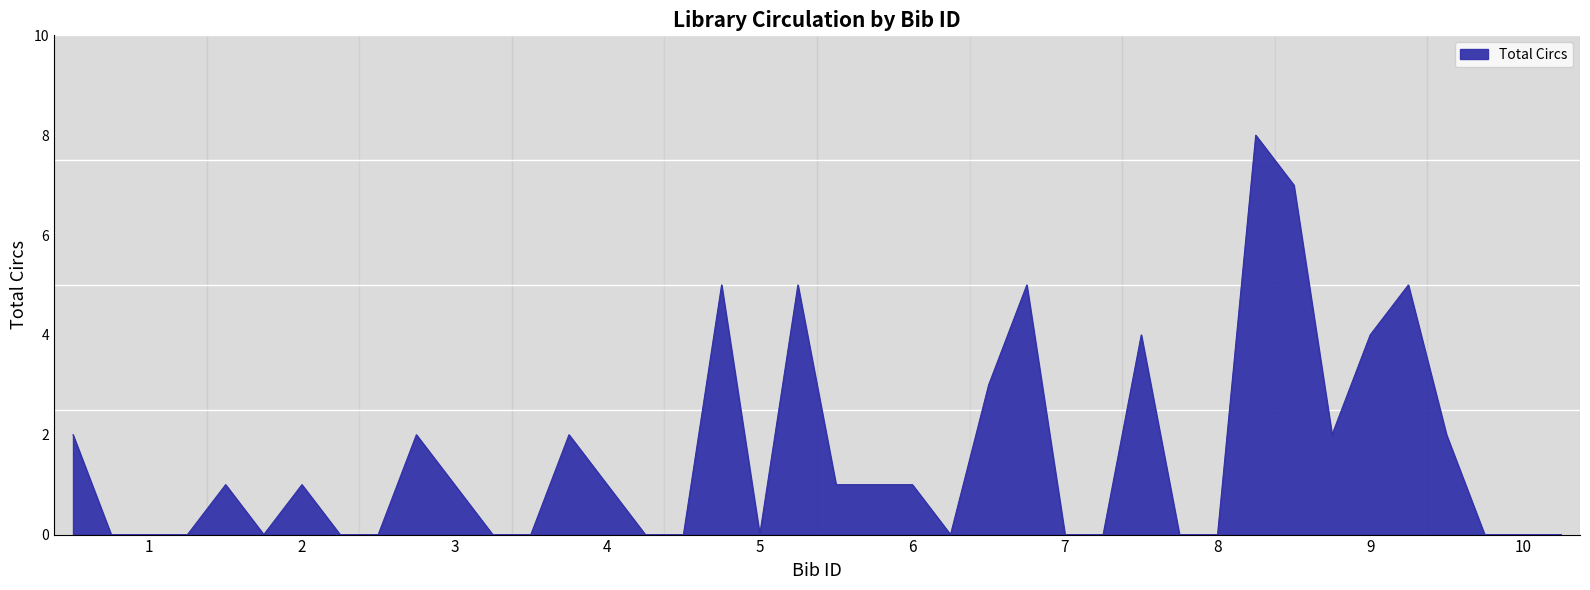

What is the greatest value displayed?

8